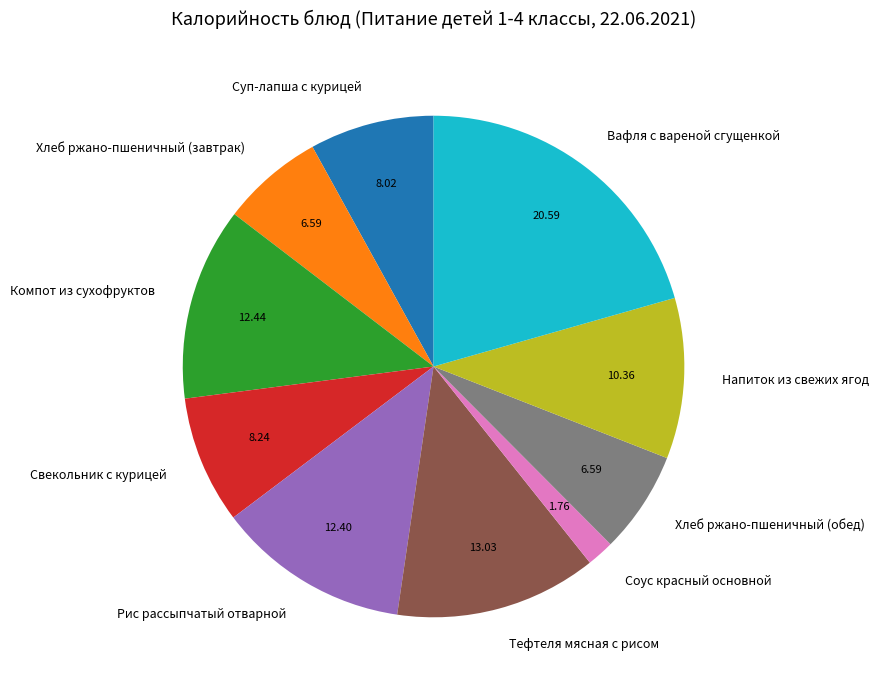

The Рис рассыпчатый отварной slice represents 3% of the pie. True or false?

False